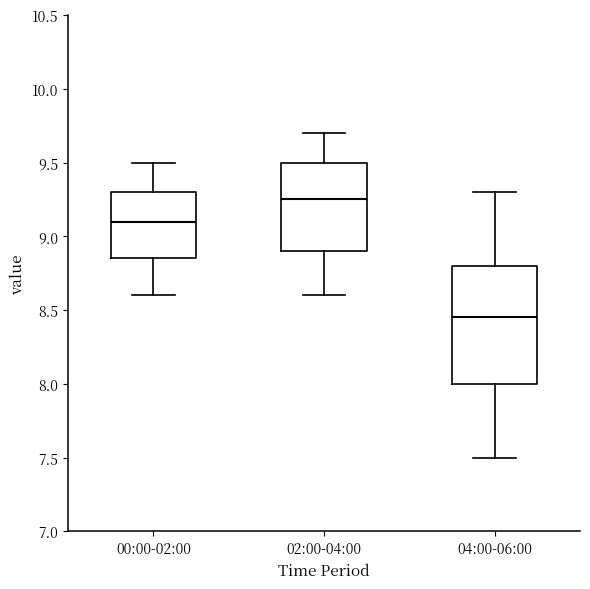

Comparing the boxes themselves (not the whiskers), which one is the tallest?

04:00-06:00